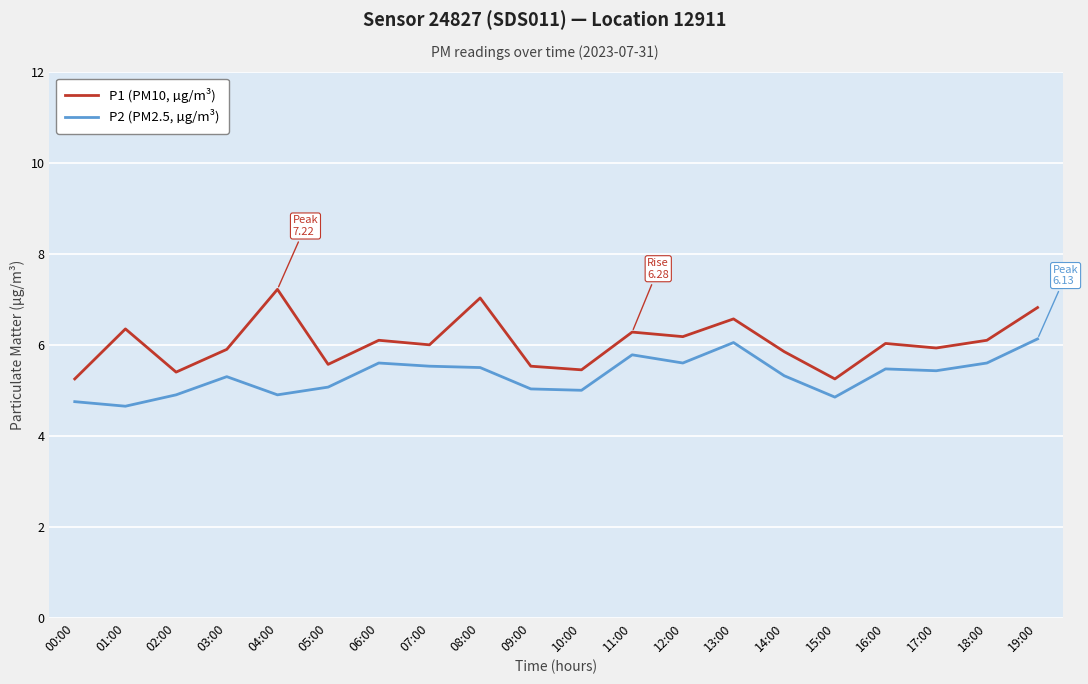

How many interior local valleys does the P1 (PM10, µg/m³) series have?

7